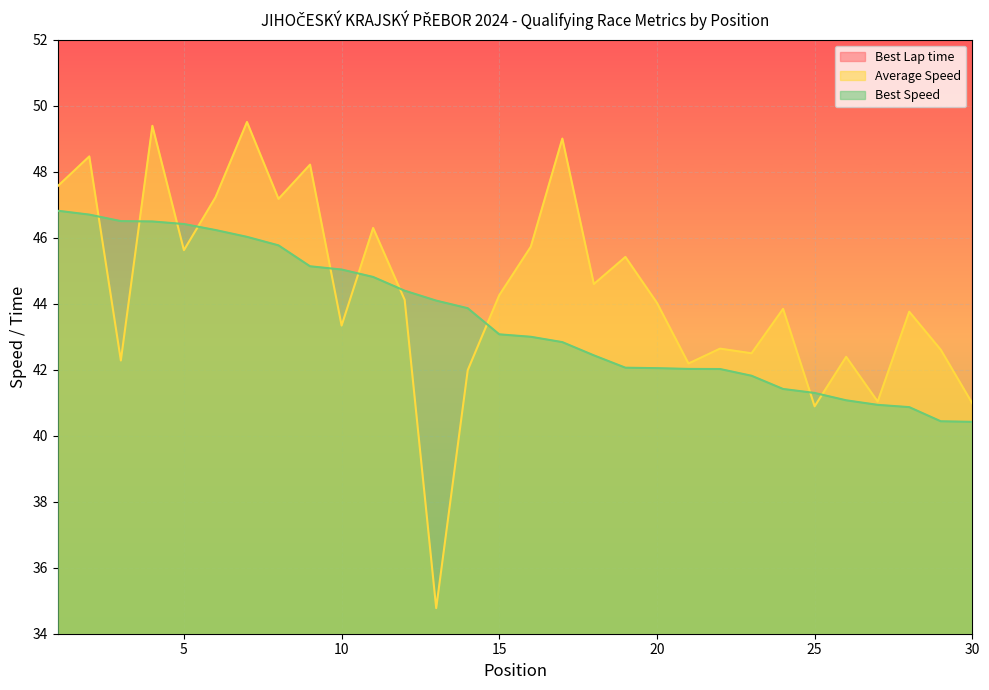

Where is Best Lap time nearest to the value 149?

14